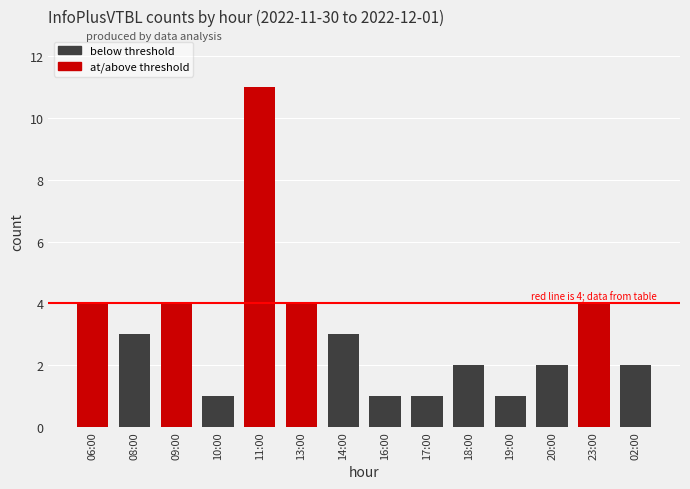

Is it true that the value at 11:00 is 15?

False